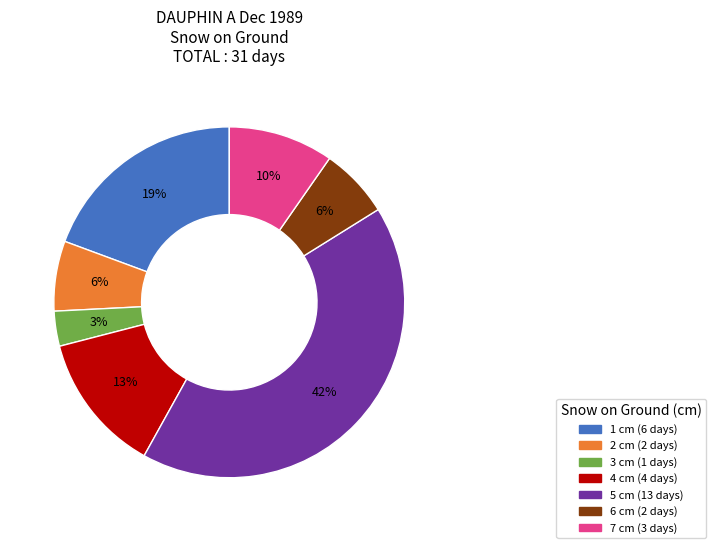

Is there any slice that represents more than half of the pie?

No